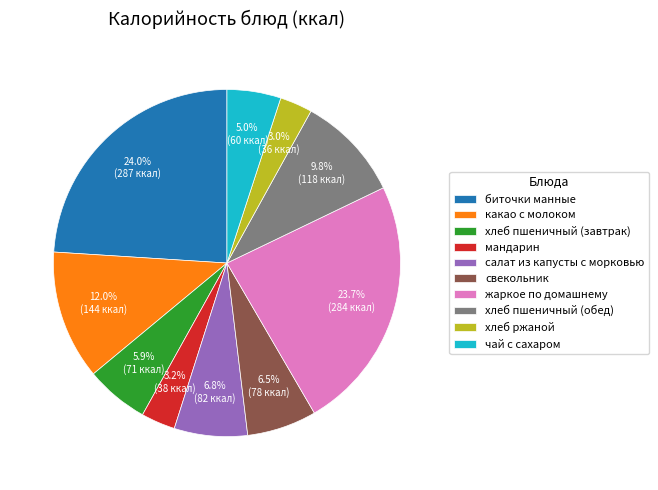

What percentage do биточки манные and мандарин together represent?

27.2%